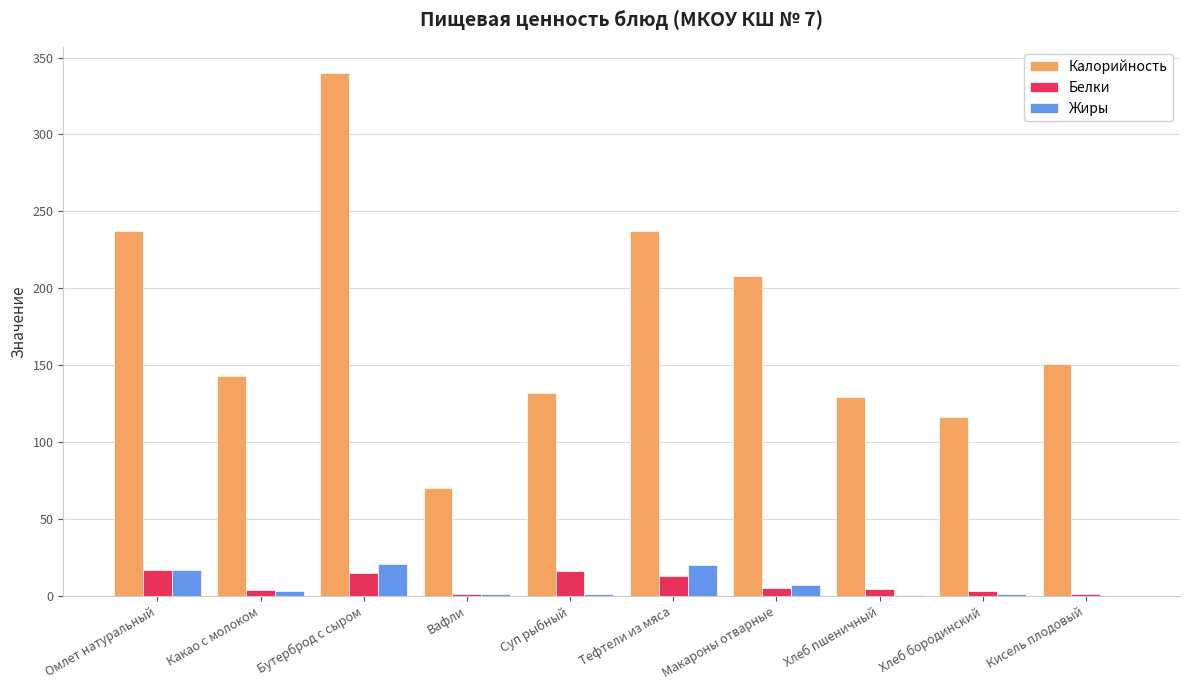

Which category has the highest value across all series?

Бутерброд с сыром